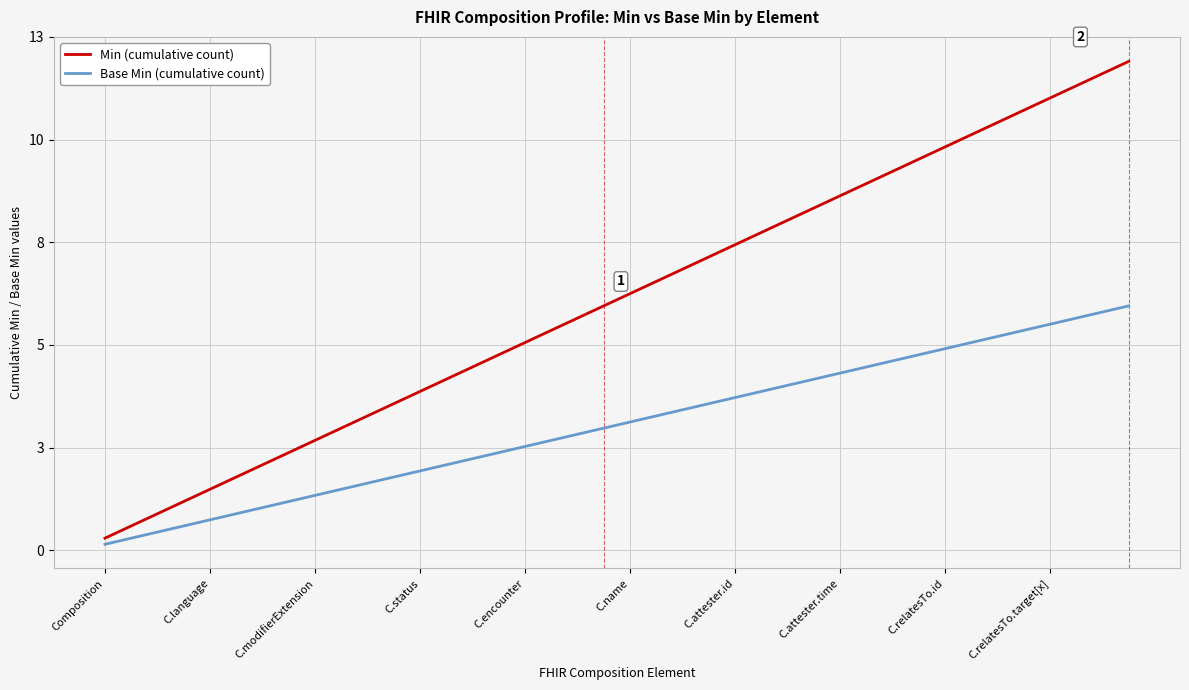

Does the chart have visible grid lines?

Yes